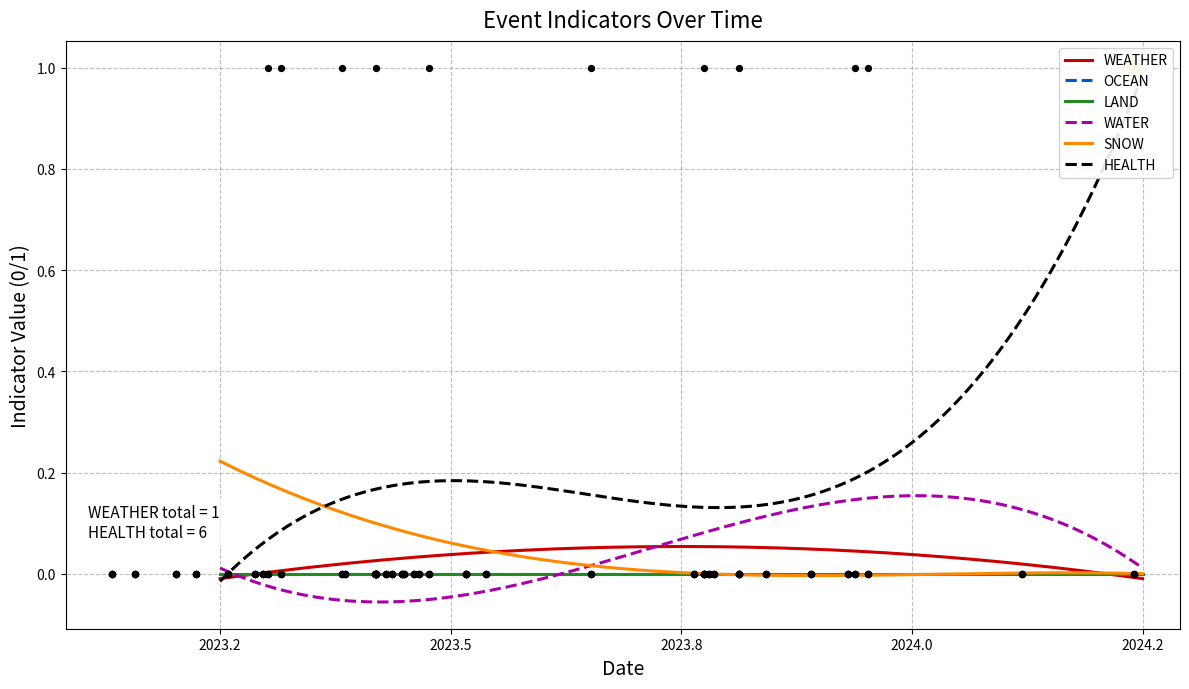

Which series contains the highest Y value?

WEATHER